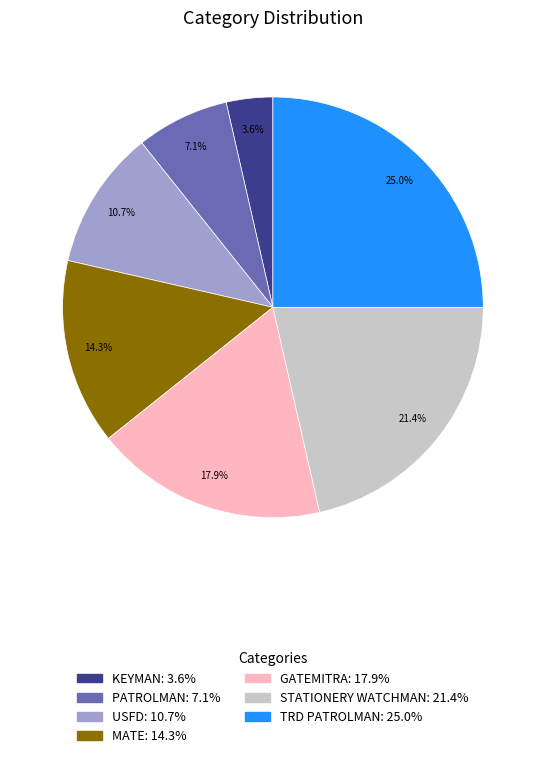

Which slice is the largest?

TRD PATROLMAN